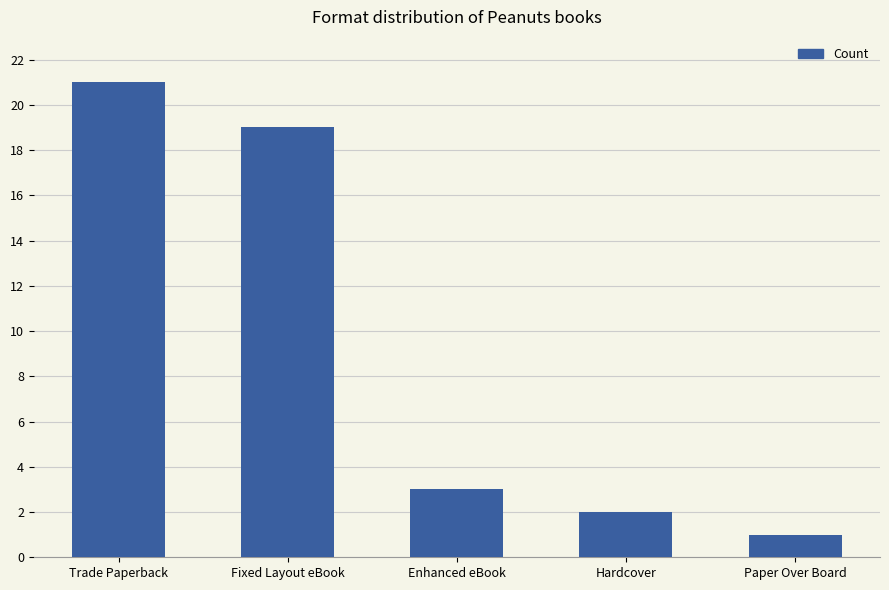

What is the value of the 2nd bar from the left?

19